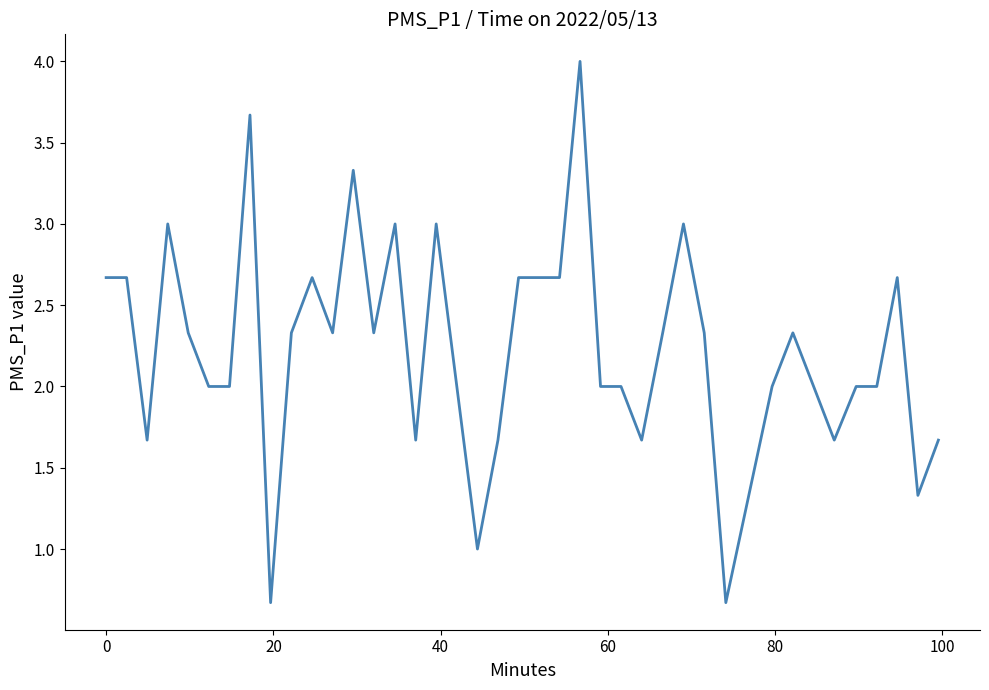

What is the maximum value shown in the chart?

4.0